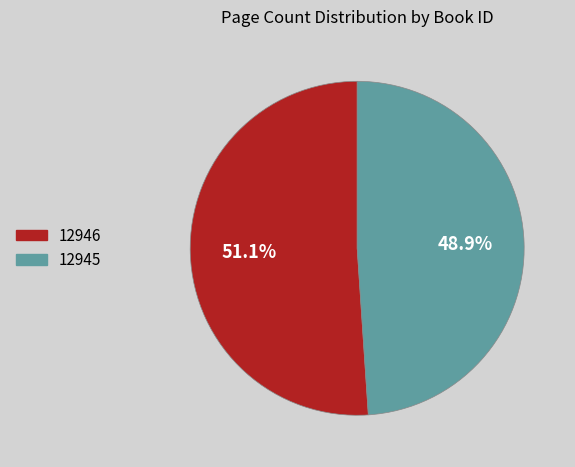

To the nearest percent, what is the combined percentage of 12946 and 12945?

100%